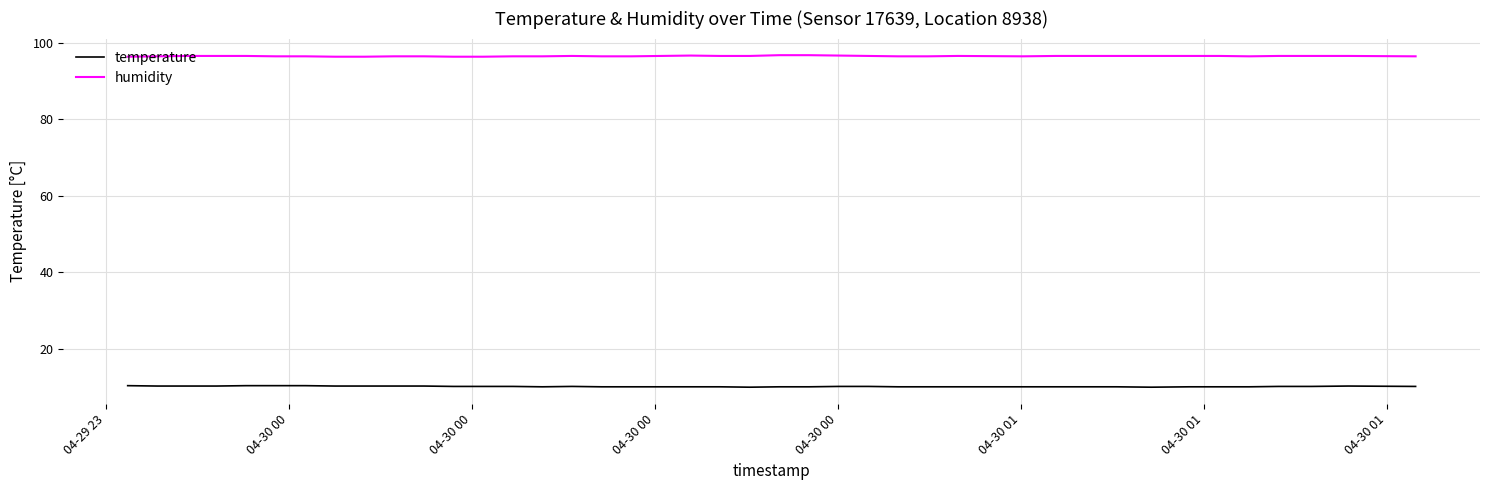

What is the maximum value shown in the chart?

96.8